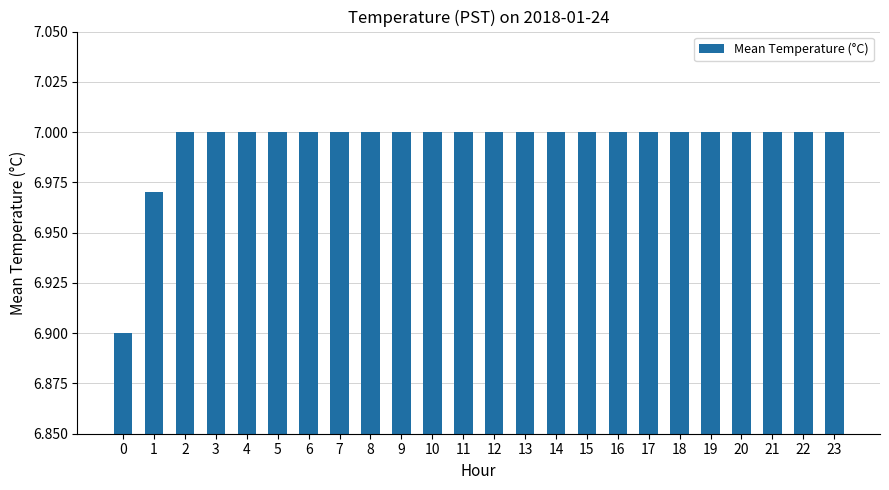

Approximately how many times larger is the value at 12 compared to 9?

1.0